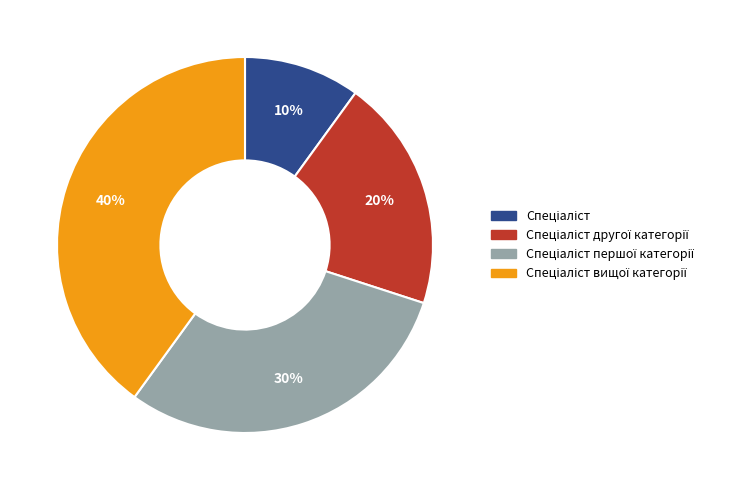

To the nearest percent, what is the difference between the largest and smallest slice percentages?

30%